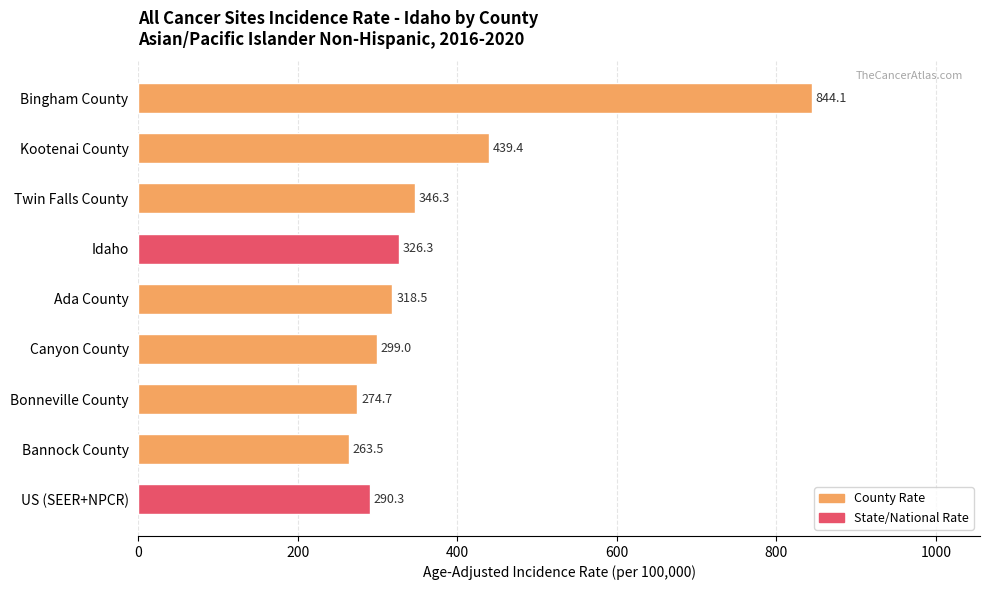

How many data points does each series have?

9